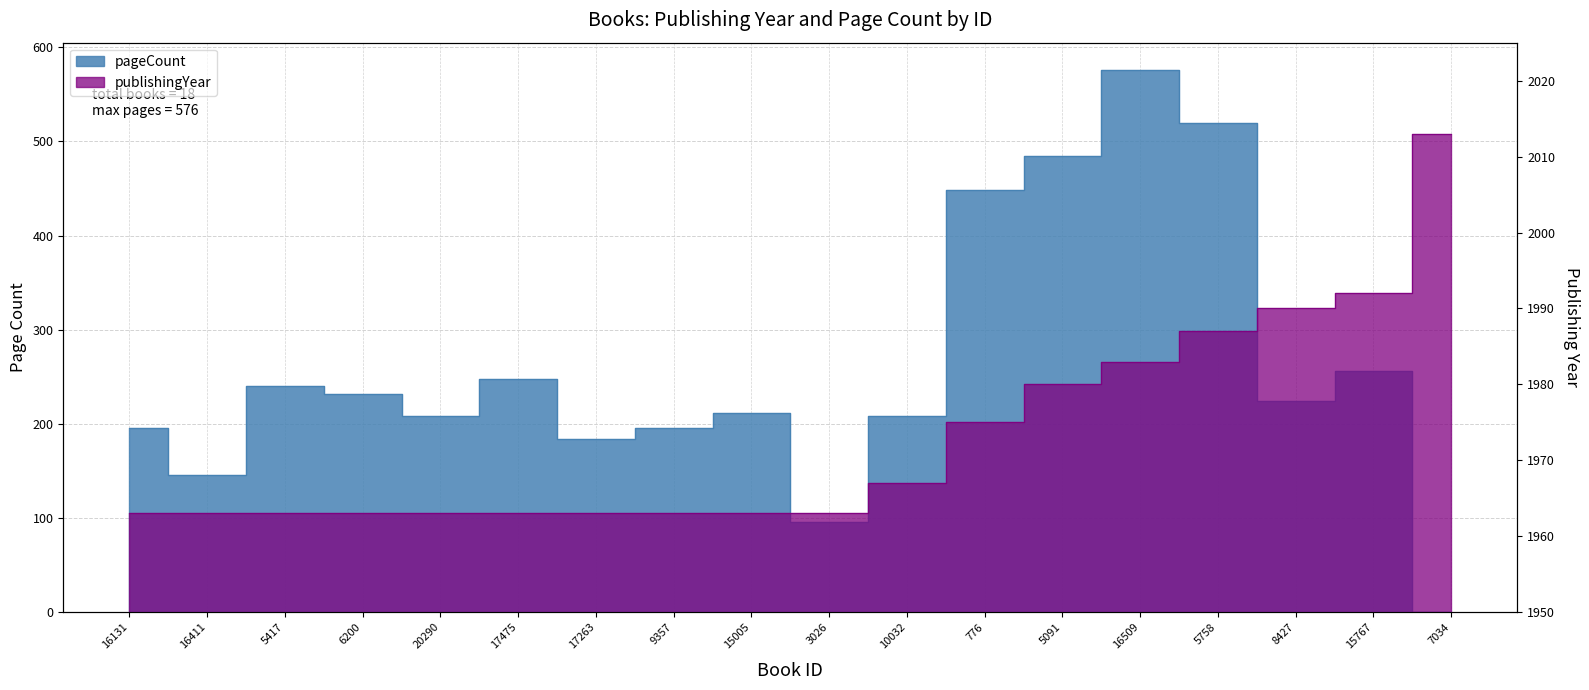

What is the value of the pageCount point at the 4th from the left?

232